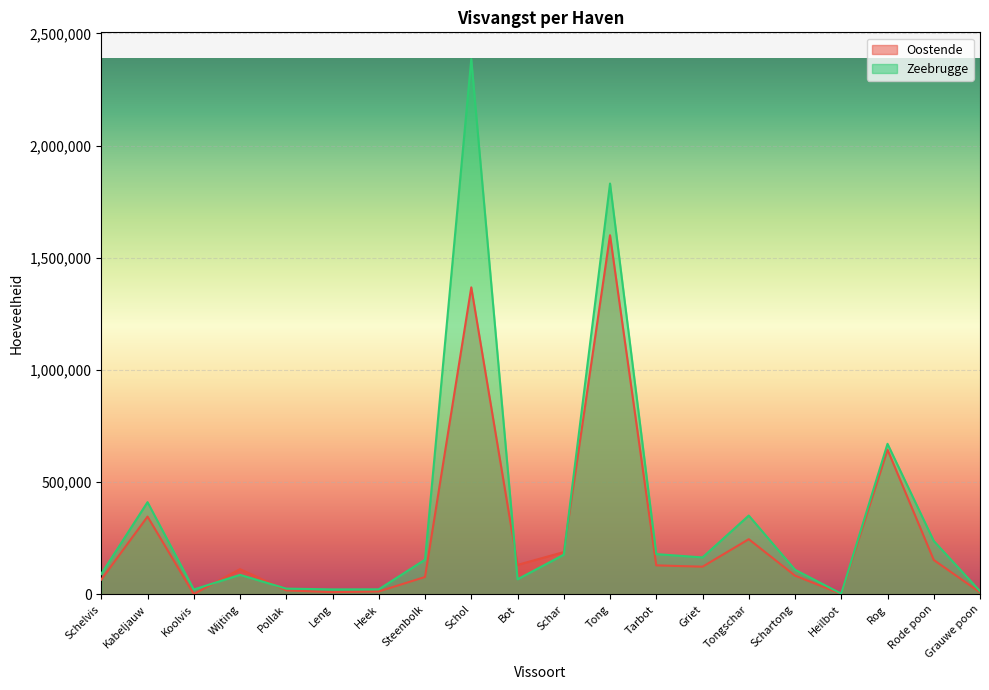

Which series changed the most between Kabeljauw and Wijting?

Zeebrugge